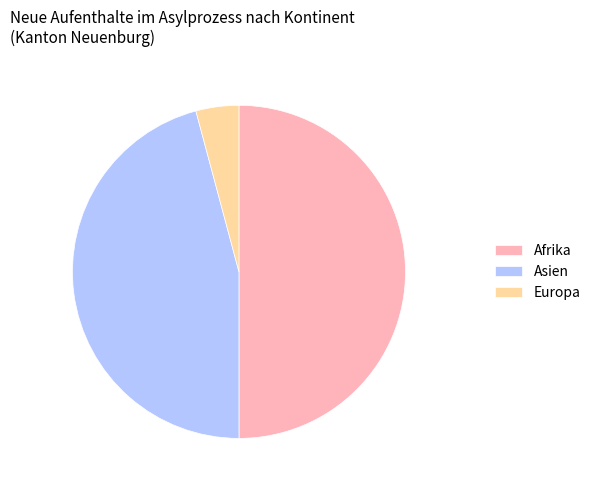

Do Afrika and Asien together represent more than half of the pie?

Yes